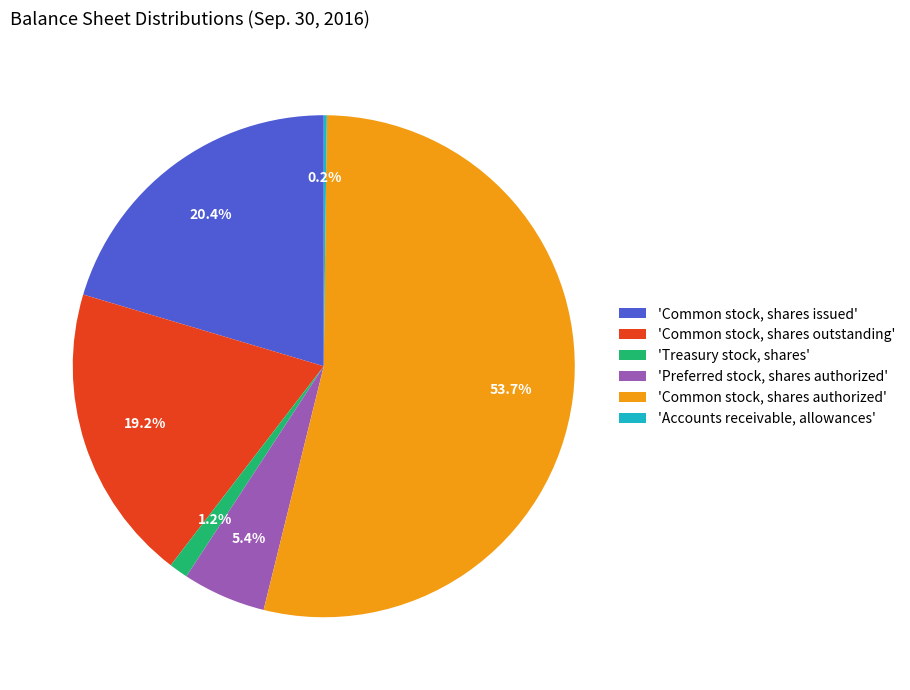

To the nearest percent, what is the average slice percentage?

17%